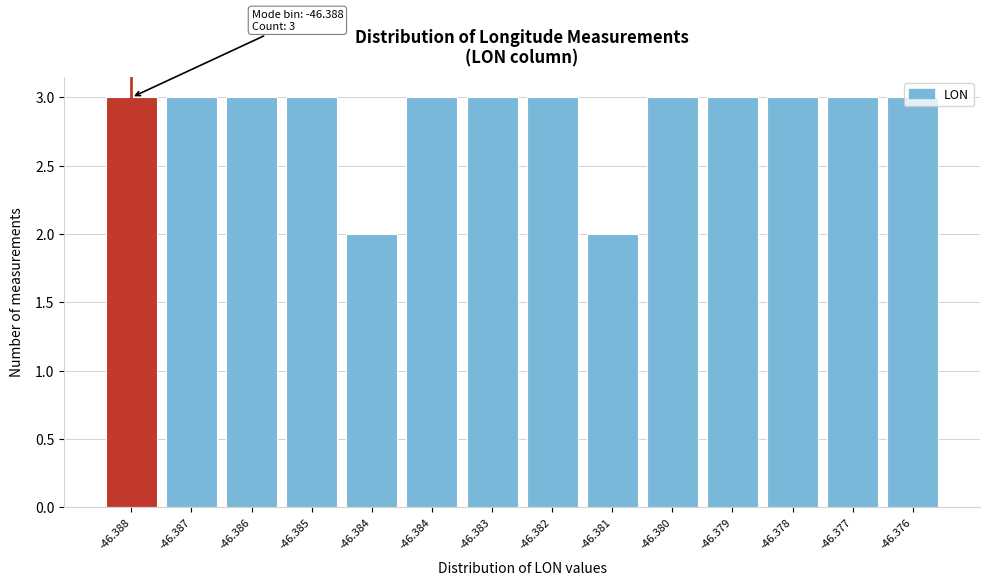

Count the number of categories in the chart.

14